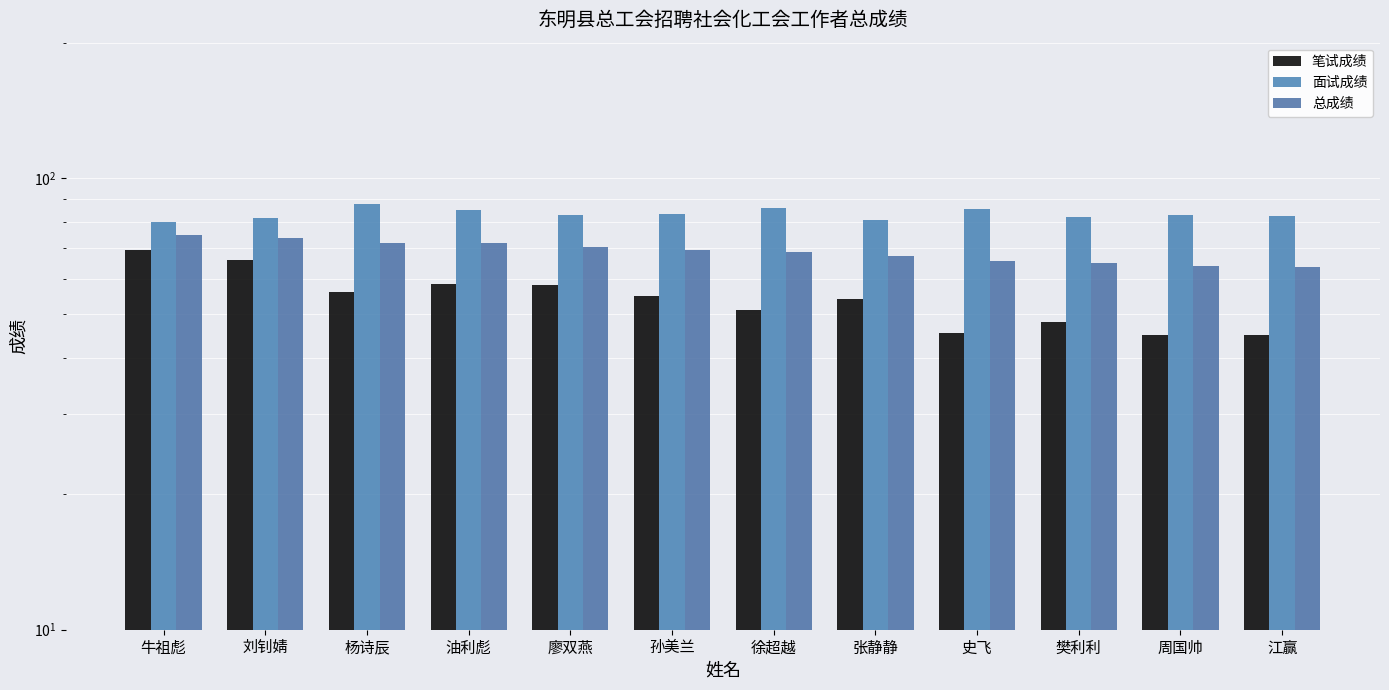

What position from the left is 张静静?

8